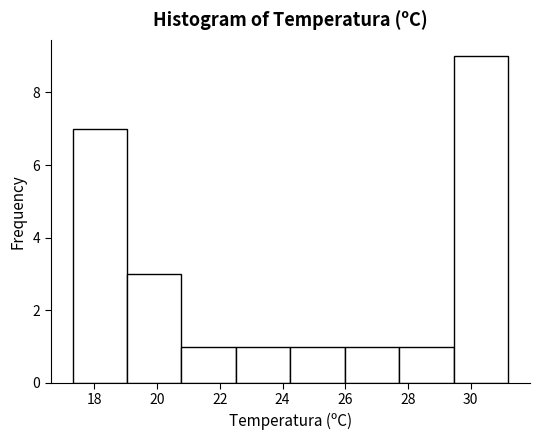

Reading left to right, transcribe this chart: for each bar, give the range it covers on the x-axis and its height. Neither the bar edges nor the heights are printed on the chart, so give them approximately, as read against the axes.

17.4 to 19.0: 7
19.0 to 20.8: 3
20.8 to 22.6: 1
22.6 to 24.2: 1
24.2 to 26.0: 1
26.0 to 27.8: 1
27.8 to 29.4: 1
29.4 to 31.2: 9